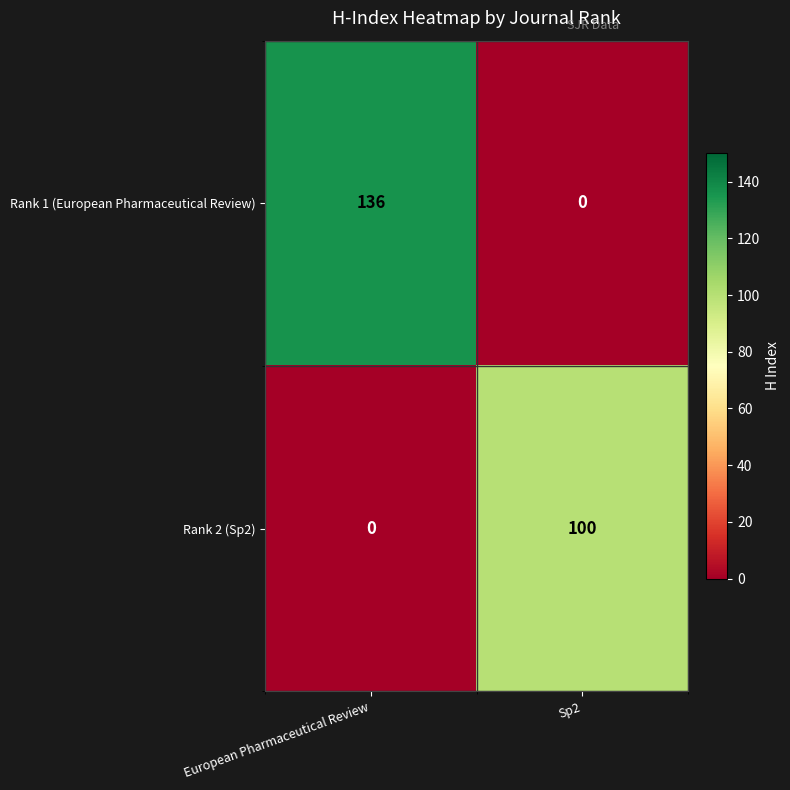

Is it true that Rank 2 (Sp2) equals -60 at European Pharmaceutical Review?

False